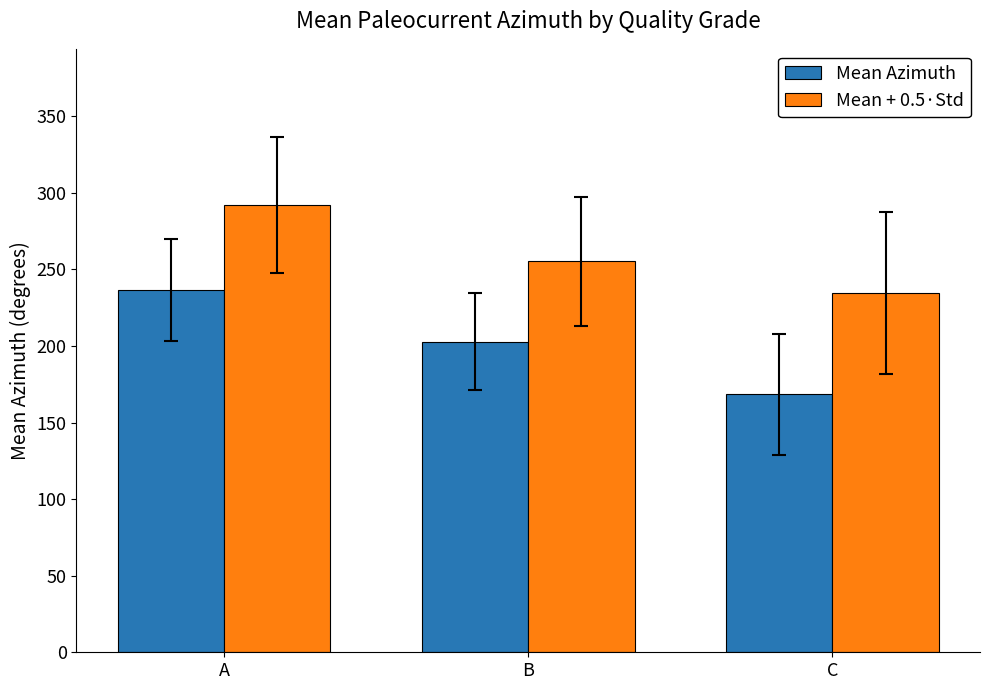

What is the value of the Mean Azimuth bar at the 2nd from the left?

202.9